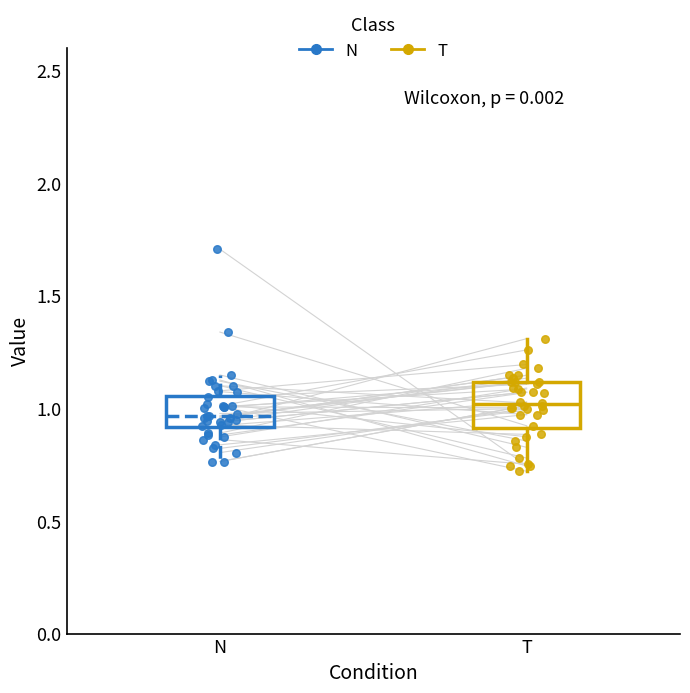

Reading left to right, transcribe this box plot: for each box, give where its median line is, the range the box spans, and where its two whiskers end, as read against the y-axis. The values are not printed on the chart, so give them approximately, as read against the axis.

N: median 0.95, box 0.90 to 1.05, whiskers 0.75 to 1.15
T: median 1.00, box 0.90 to 1.10, whiskers 0.70 to 1.30